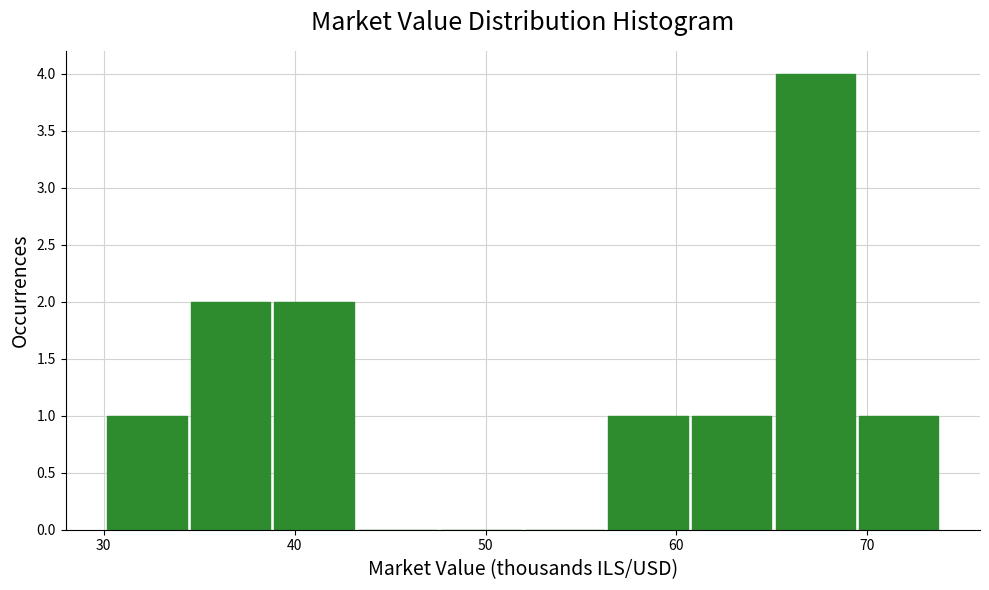

Reading left to right, transcribe this chart: for each bar, give the range it covers on the x-axis and its height. Neither the bar edges nor the heights are printed on the chart, so give them approximately, as read against the axes.

30 to 34: 1
34 to 39: 2
39 to 43: 2
43 to 48: 0
48 to 52: 0
52 to 56: 0
56 to 61: 1
61 to 65: 1
65 to 69: 4
69 to 74: 1